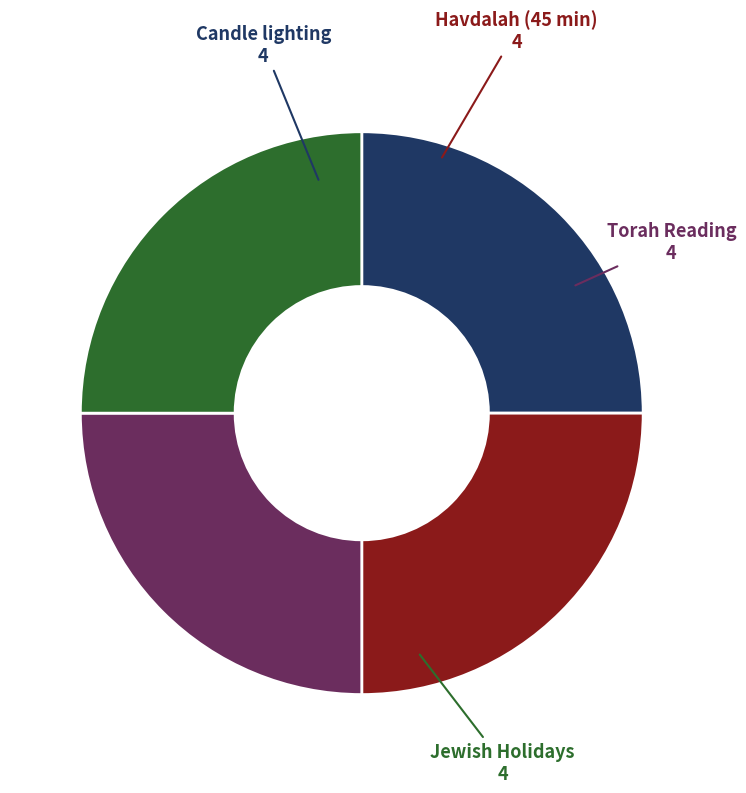

What is the ratio of the value at Havdalah (45 min) to the value at Candle lighting?

1.0